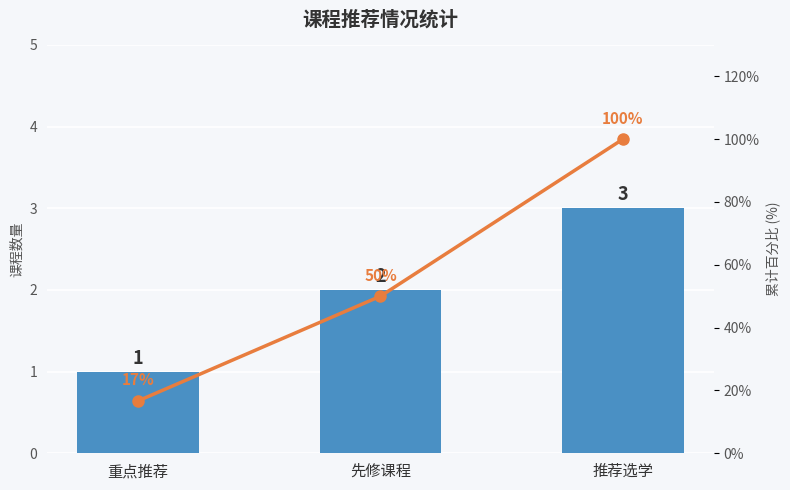

How many values in the 累计百分比 series exceed 49?

2